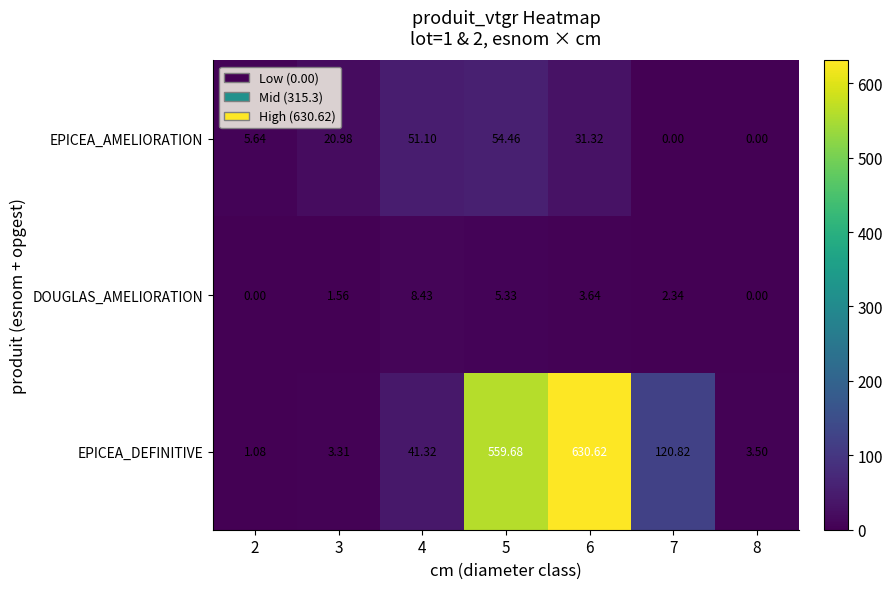

Which series has the widest spread of values?

EPICEA_DEFINITIVE